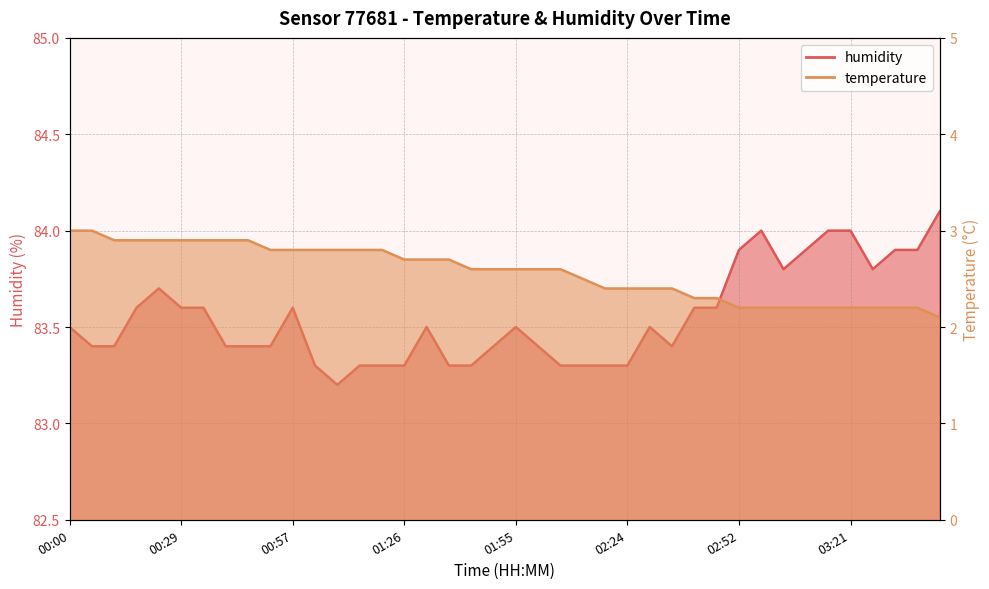

What is the lowest value of the humidity series?

83.2